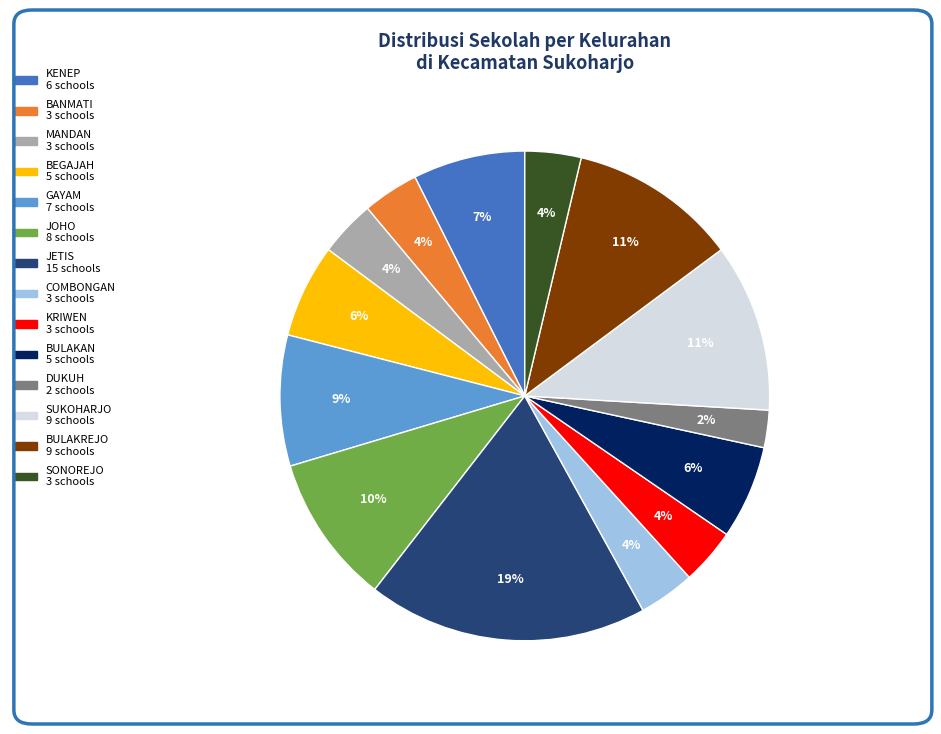

To the nearest percent, what is the average slice percentage?

7%